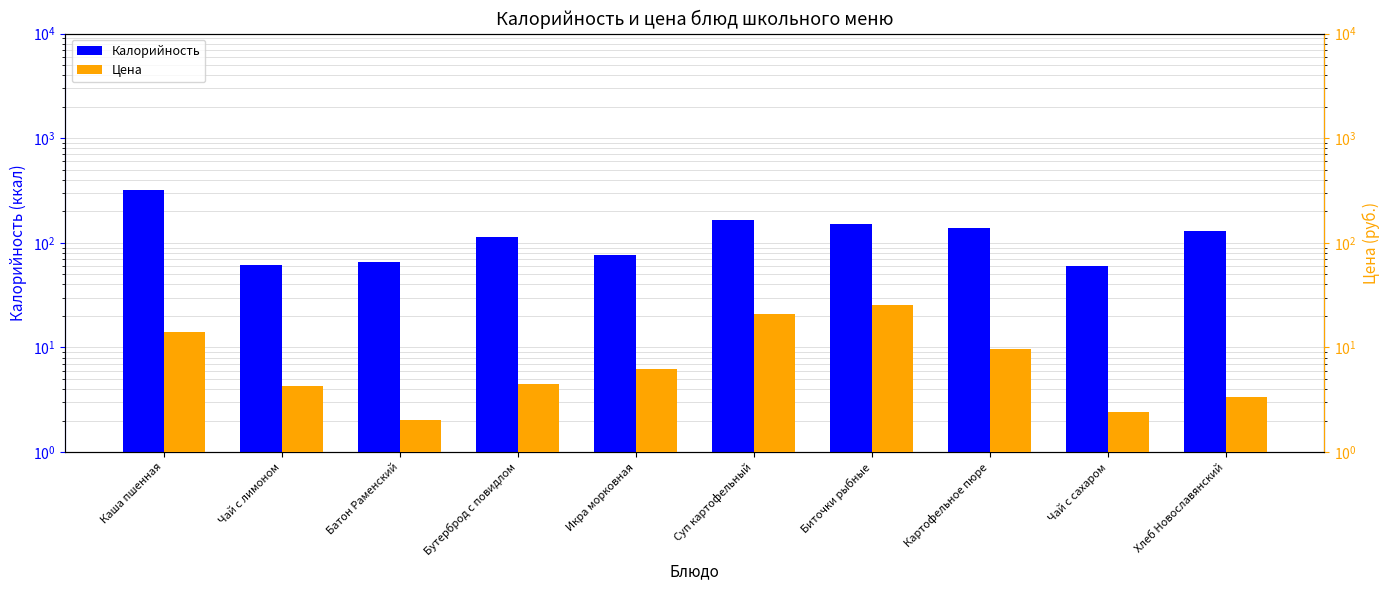

The value of Калорийность at Батон Раменский is 45.5. True or false?

False